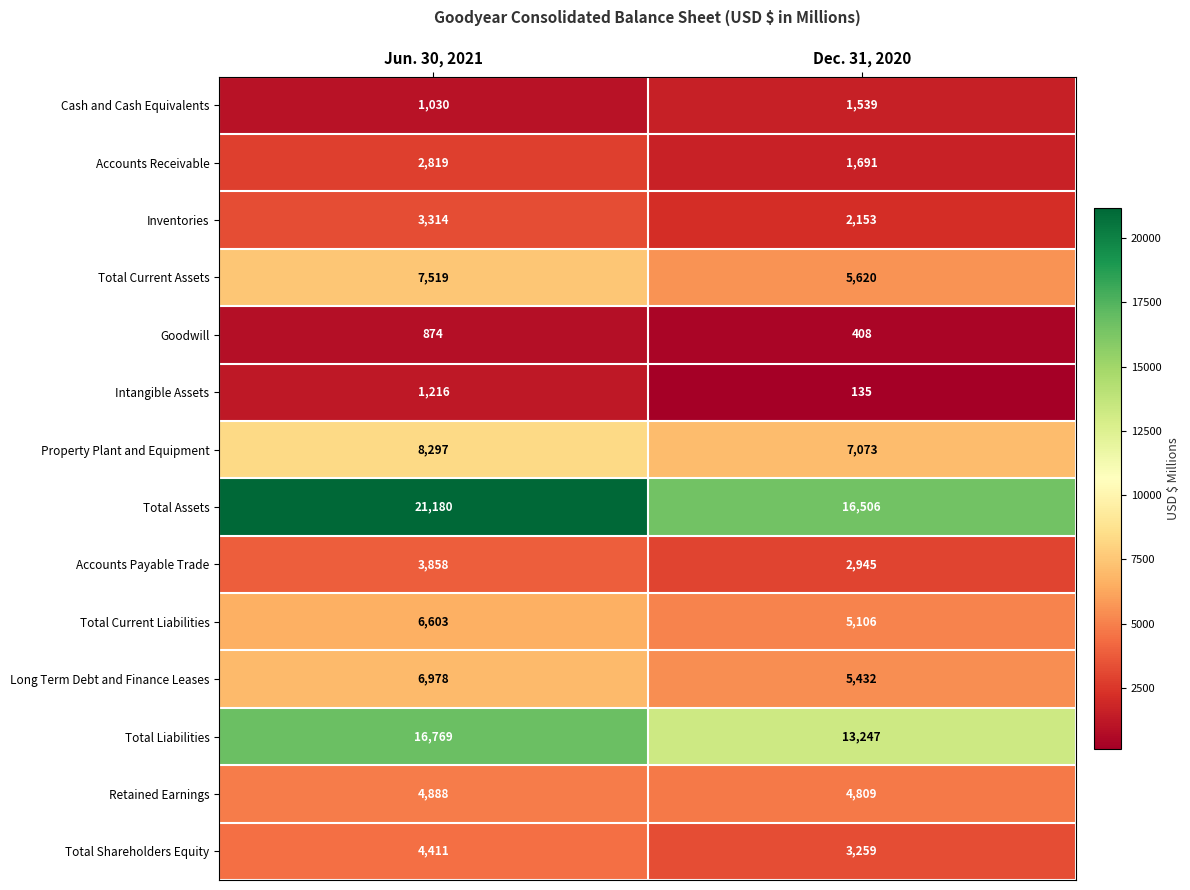

What is the difference between the maximum and minimum values in the Total Assets series?

4674